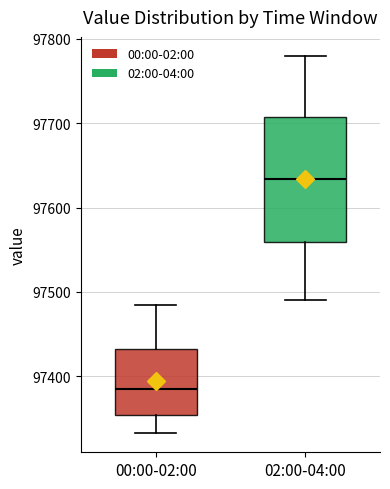

Reading left to right, transcribe this box plot: for each box, give where its median line is, the range the box spans, and where its two whiskers end, as read against the y-axis. The values are not printed on the chart, so give them approximately, as read against the axis.

00:00-02:00: median 97390, box 97350 to 97430, whiskers 97330 to 97480
02:00-04:00: median 97630, box 97560 to 97710, whiskers 97490 to 97780